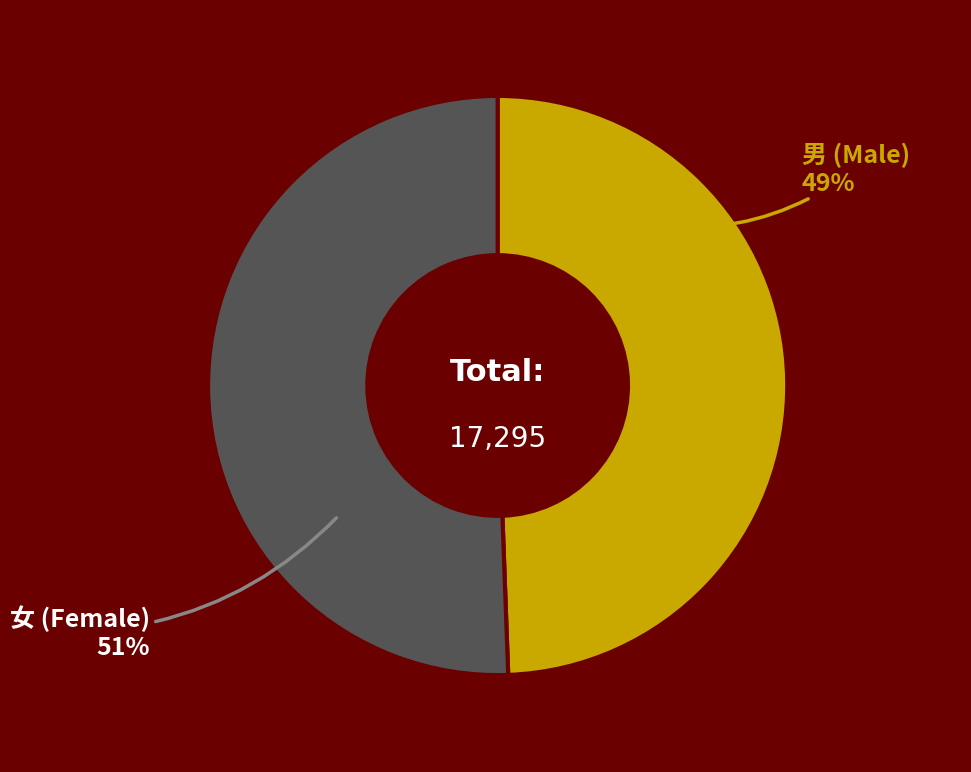

Do 女 (Female) and 男 (Male) together represent more than half of the pie?

Yes